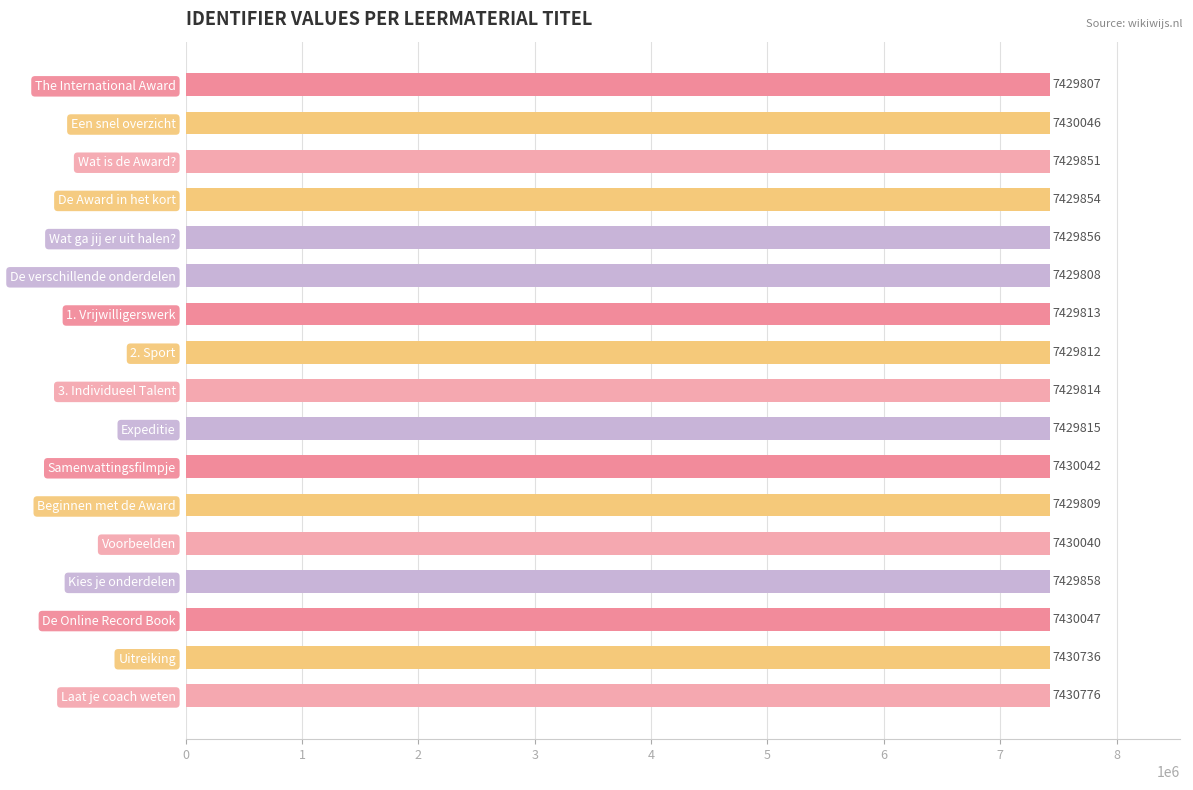

What is the difference between the values at Expeditie and Samenvattingsfilmpje?

227